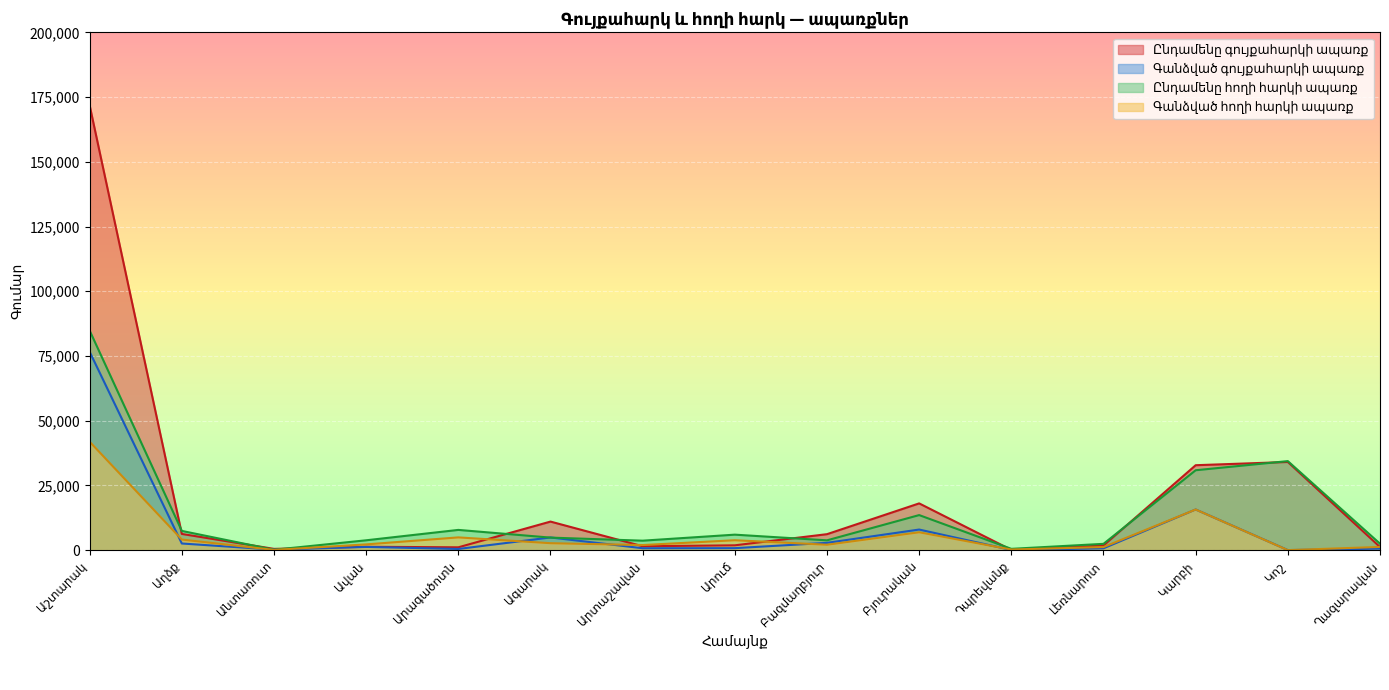

At which category does Ընդամենը հողի հարկի ապառք reach its first local valley?

Անտառուտ